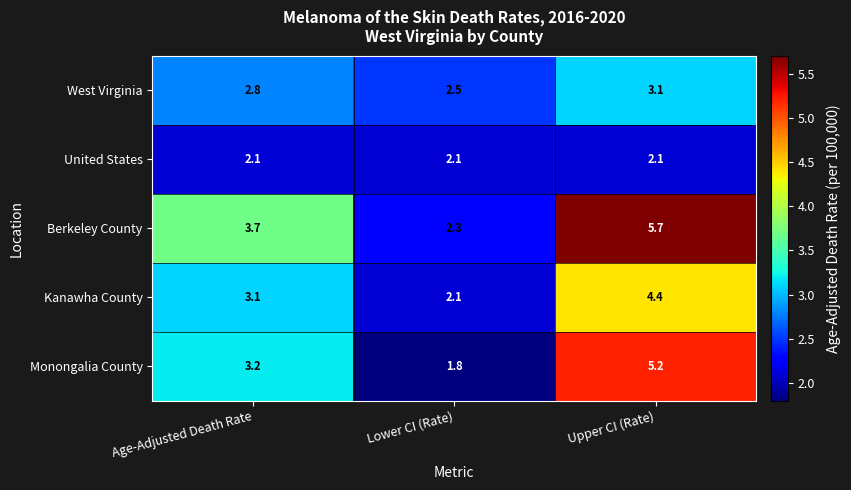

Reading right to left, extract all data points from this chart.

West Virginia: 3.1	2.5	2.8
United States: 2.1	2.1	2.1
Berkeley County: 5.7	2.3	3.7
Kanawha County: 4.4	2.1	3.1
Monongalia County: 5.2	1.8	3.2